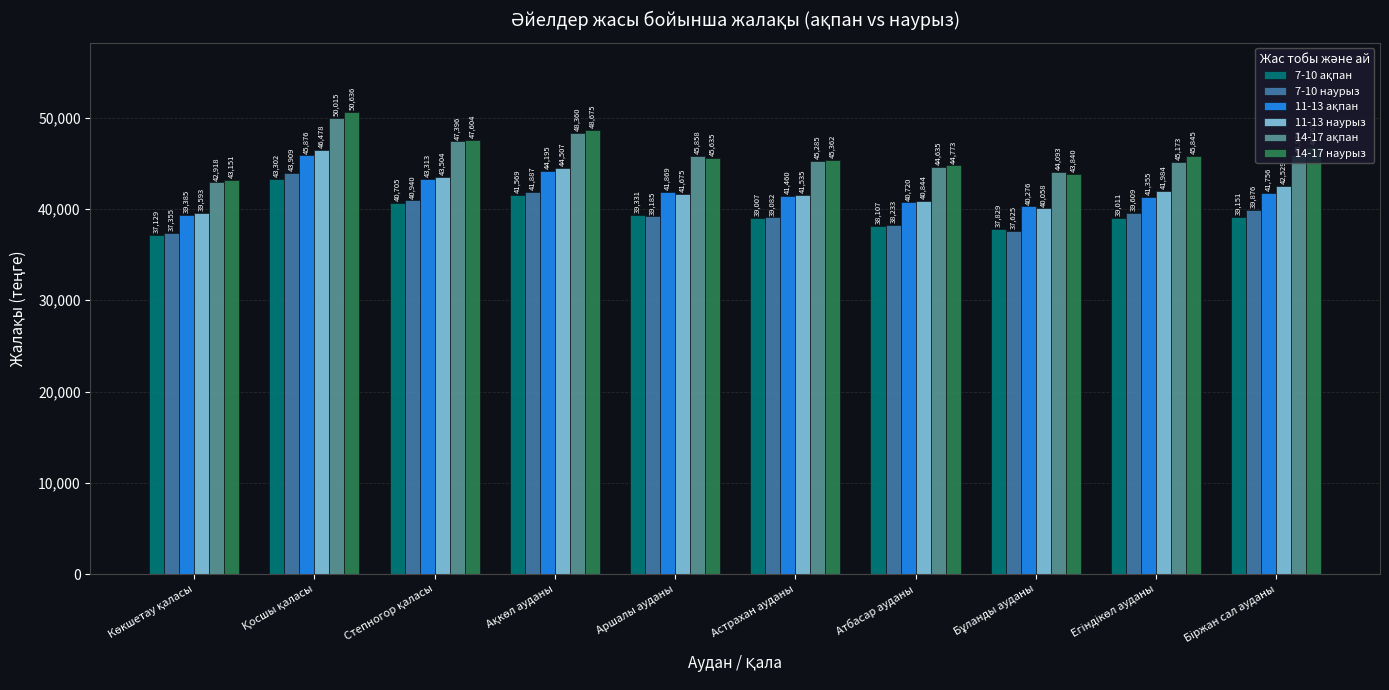

What is the minimum value shown in the chart?

37129